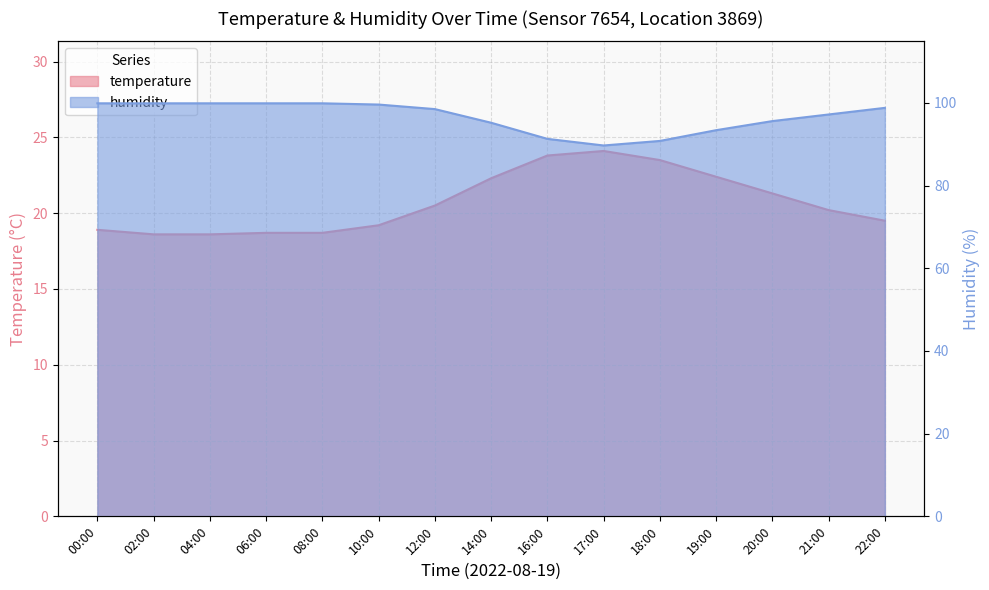

What are all the series names shown in the legend?

temperature, humidity